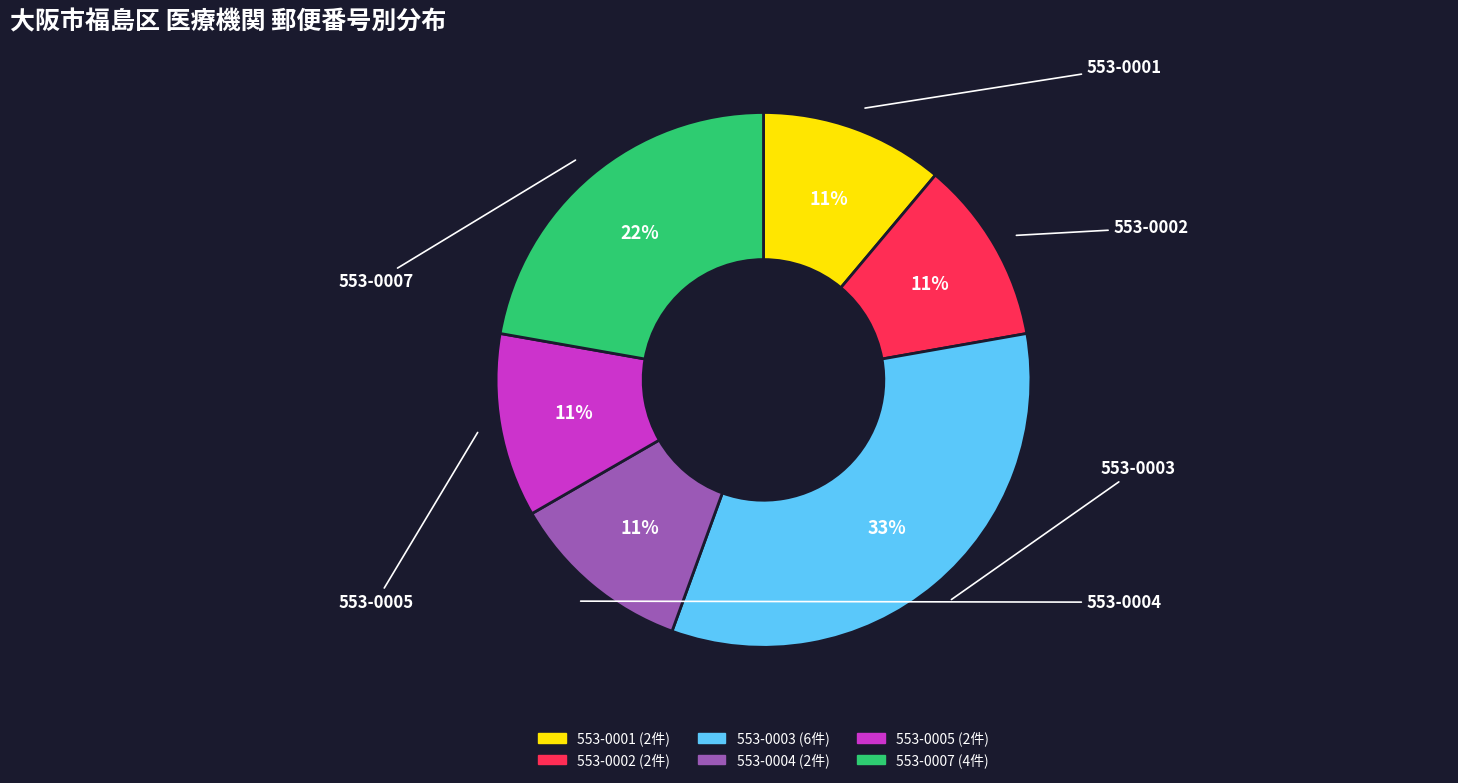

True or false: 553-0001 accounts for 11% of the total.

True